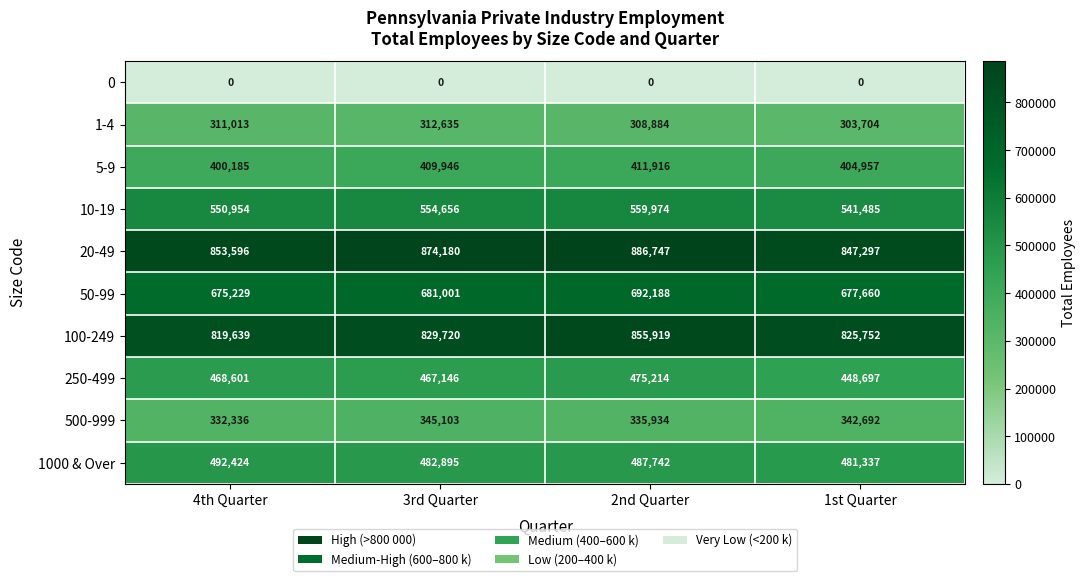

At which category is the sum across all series the highest?

2nd Quarter